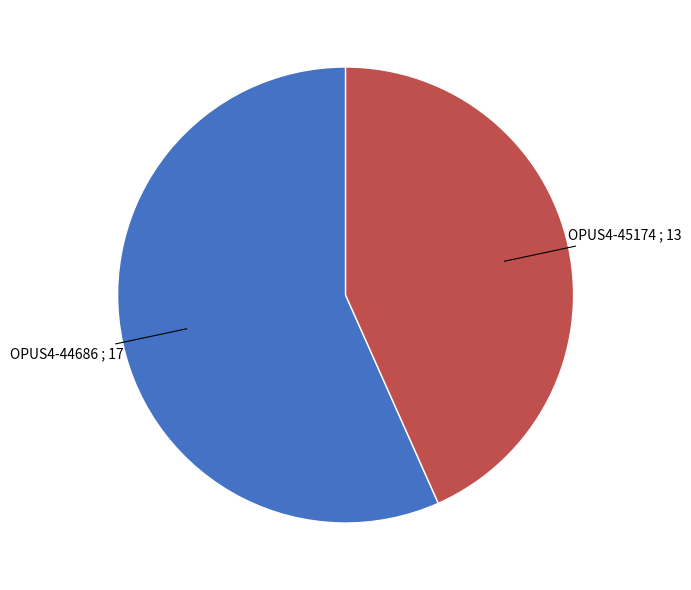

What is the smallest slice in the pie chart?

OPUS4-45174